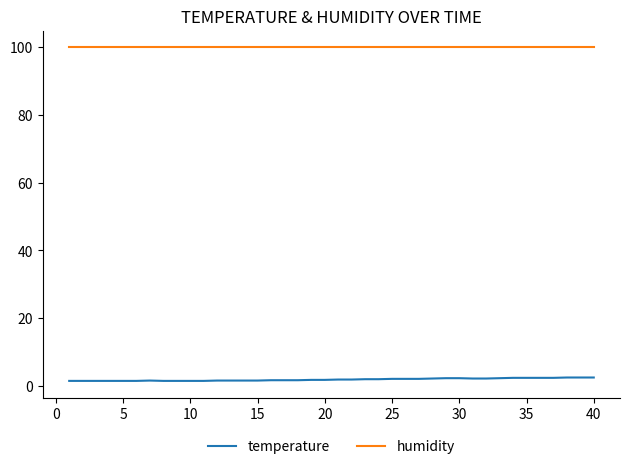

True or false: temperature and humidity cross at least once.

False